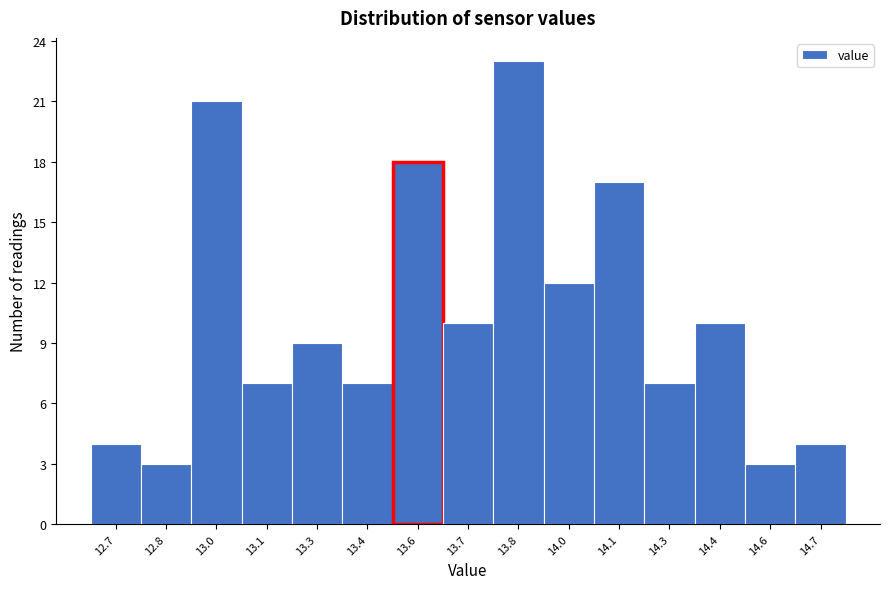

Reading left to right, transcribe all the data shown in this chart.

4	3	21	7	9	7	18	10	23	12	17	7	10	3	4